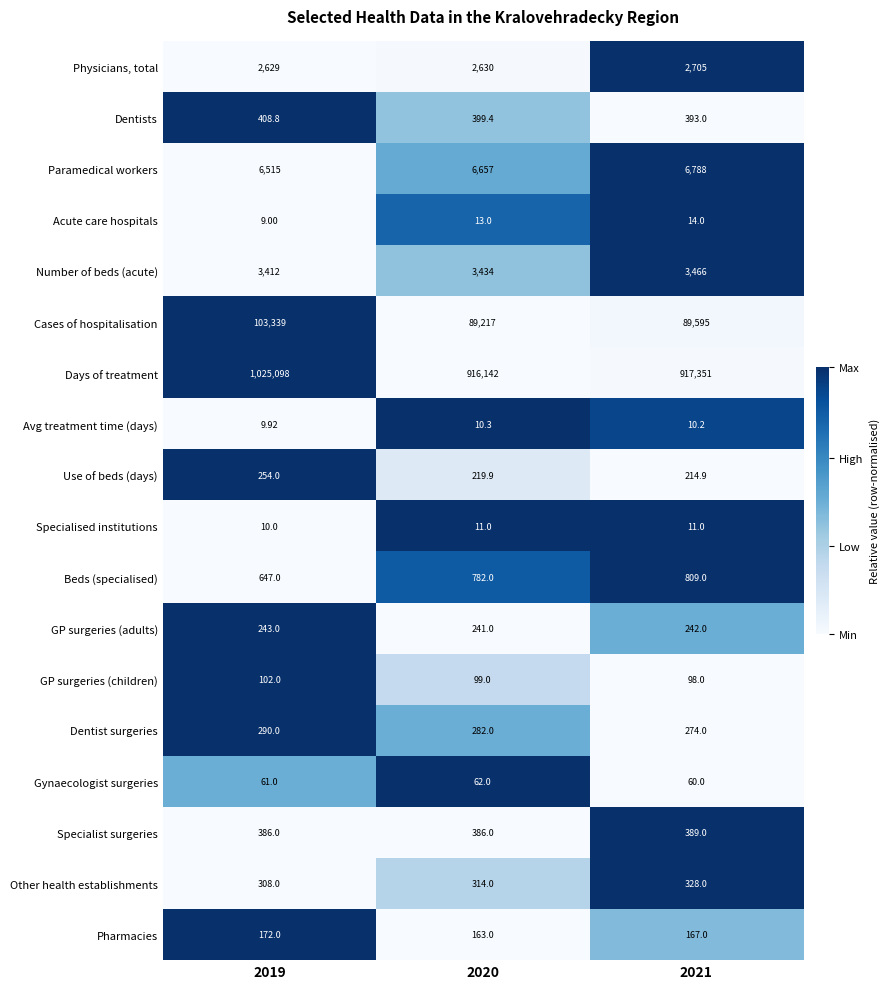

Is the value of Specialised institutions at 2019 greater than the value of Specialist surgeries at 2021?

No